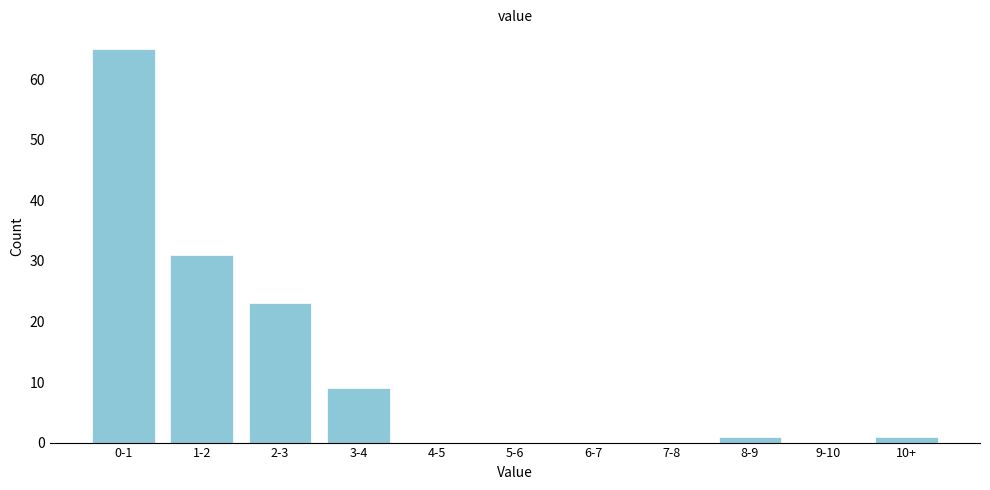

Reading right to left, transcribe all the data shown in this chart.

10+=1	9-10=0	8-9=1	7-8=0	6-7=0	5-6=0	4-5=0	3-4=9	2-3=23	1-2=31	0-1=65